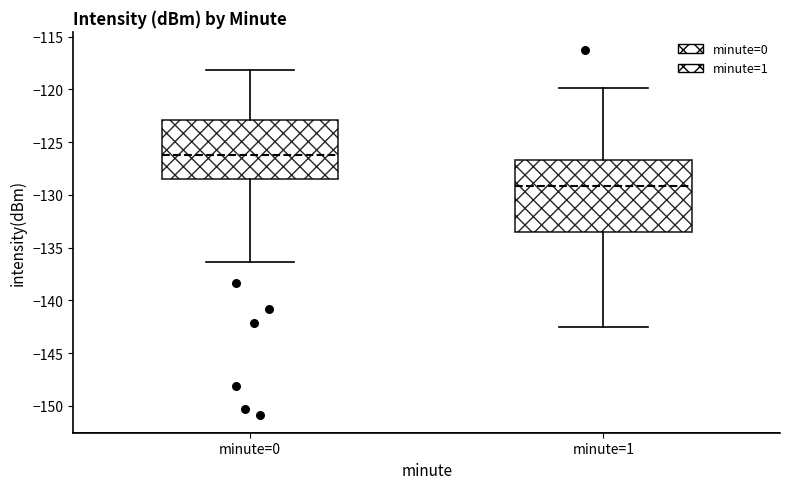

Which box's median line is the lowest?

minute=1